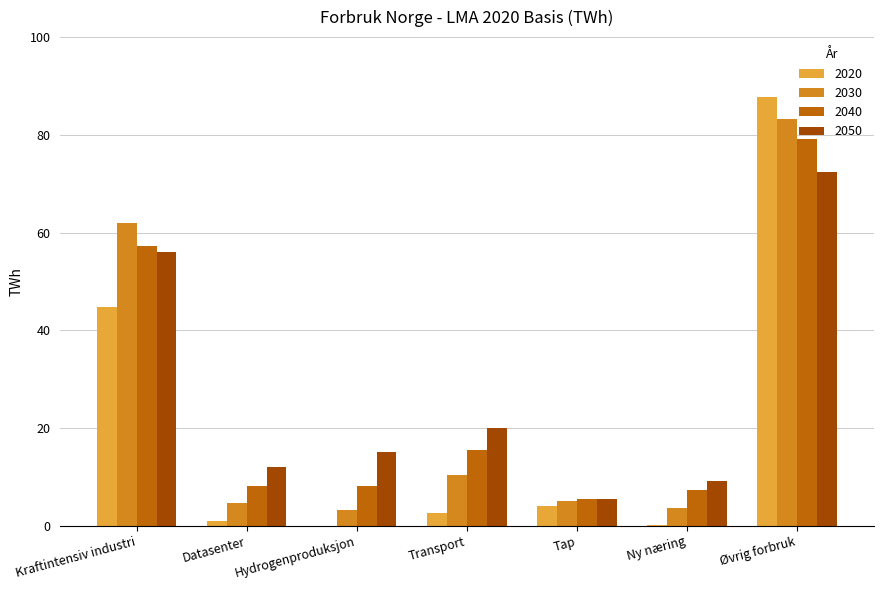

True or false: 2030 has a value of 61.9 at Kraftintensiv industri.

True